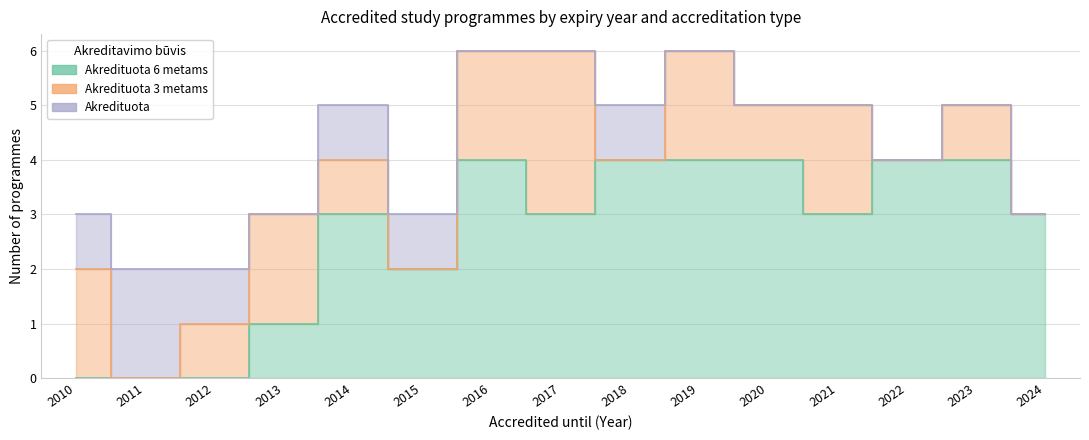

Which category has the highest value across all series?

2016